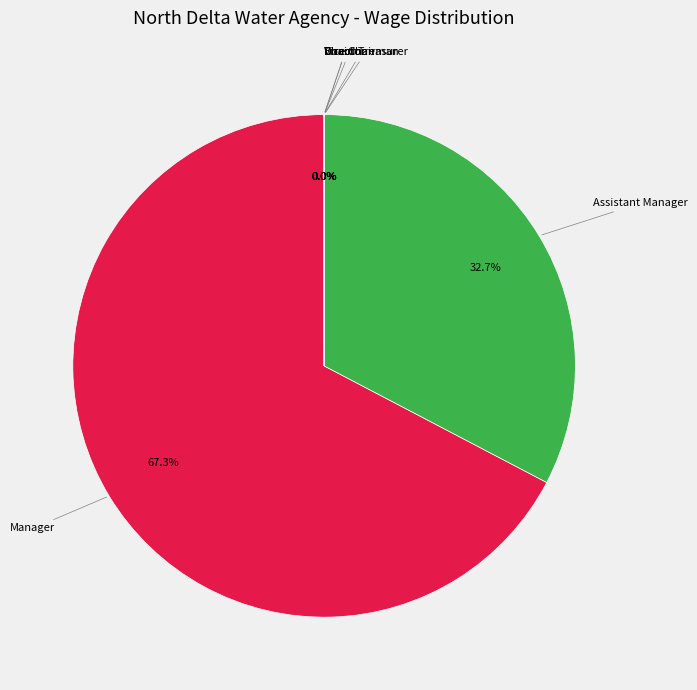

True or false: Vice Chairman accounts for 0% of the total.

True